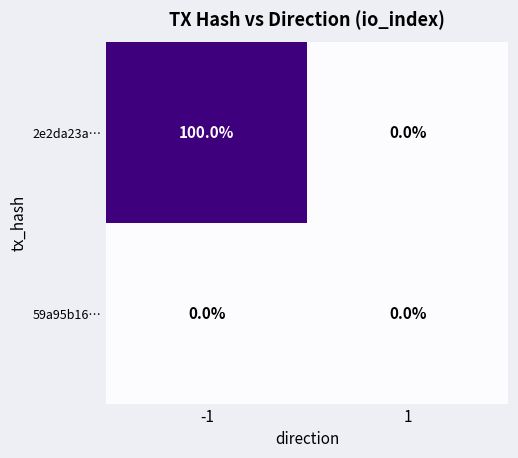

Reading right to left, extract all data points from this chart.

2e2da23a…: 1=0	-1=100
59a95b16…: 1=0	-1=0